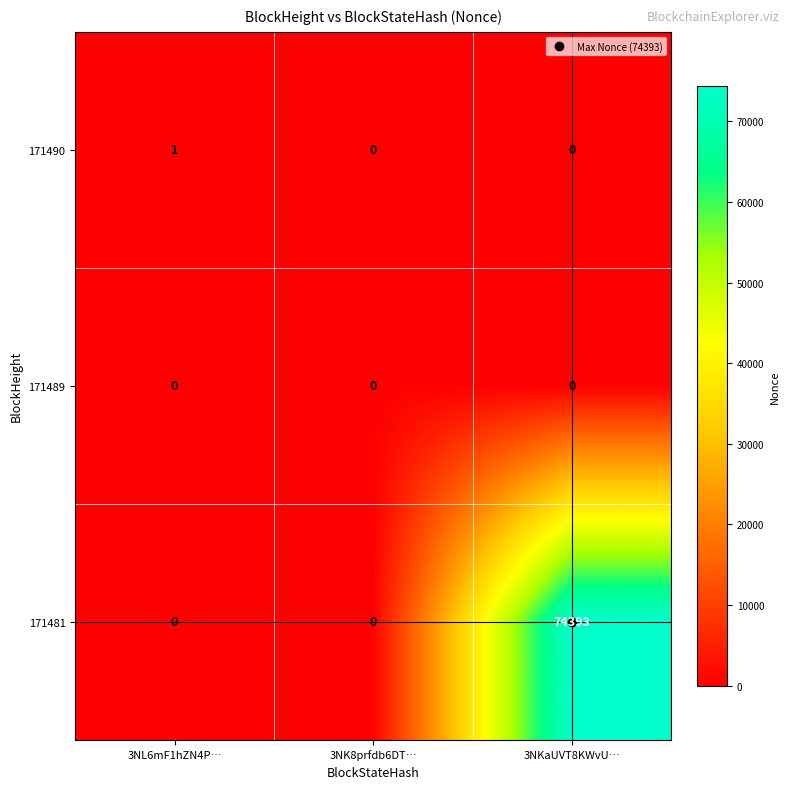

What is the spread (max minus min) of values at 3NKaUVT8KWvU…?

74393